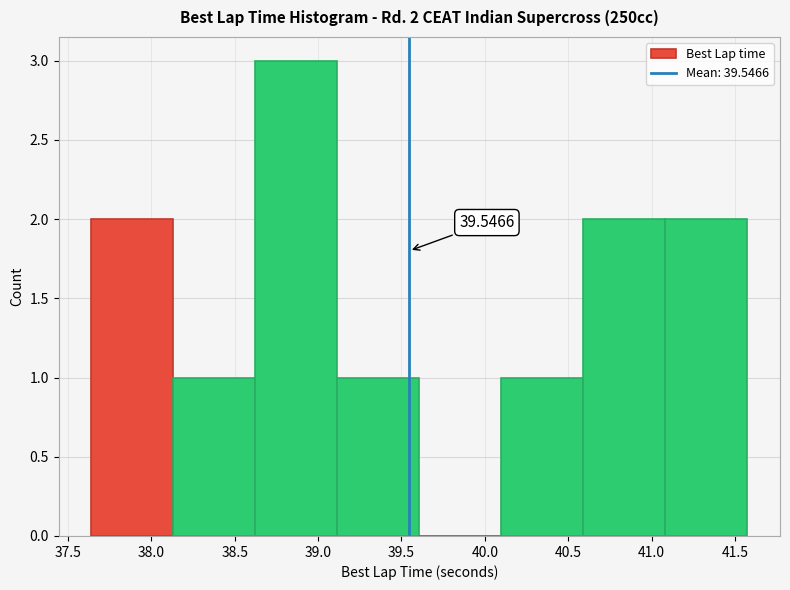

Which range on the x-axis has the tallest bar?

38.60 to 39.10